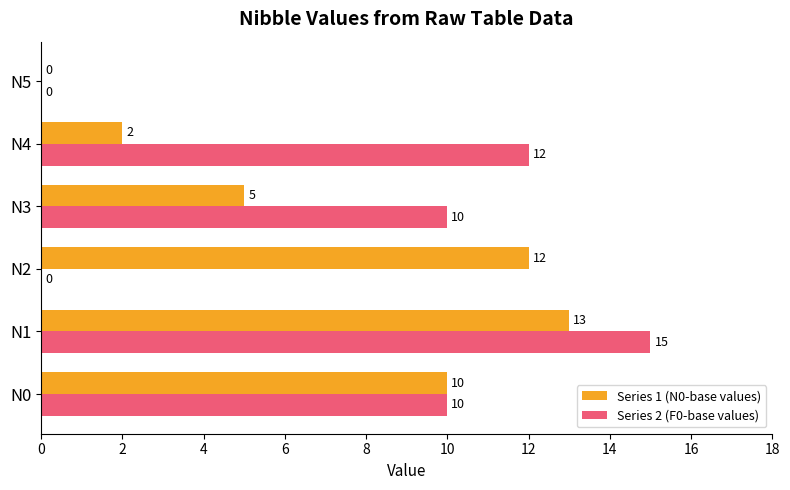

The value of Series 2 (F0-base values) at N1 is 15. True or false?

True